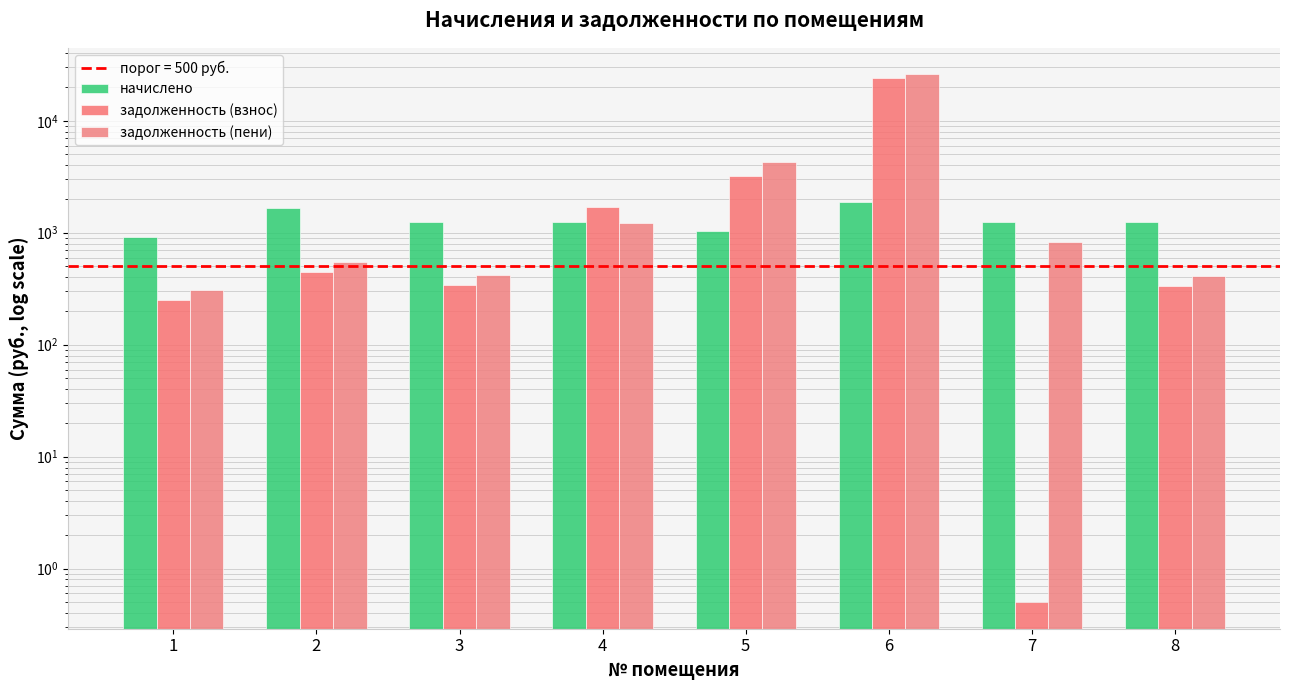

Rank the series at 4 from highest to lowest value.

задолженность (взнос), начислено, задолженность (пени)